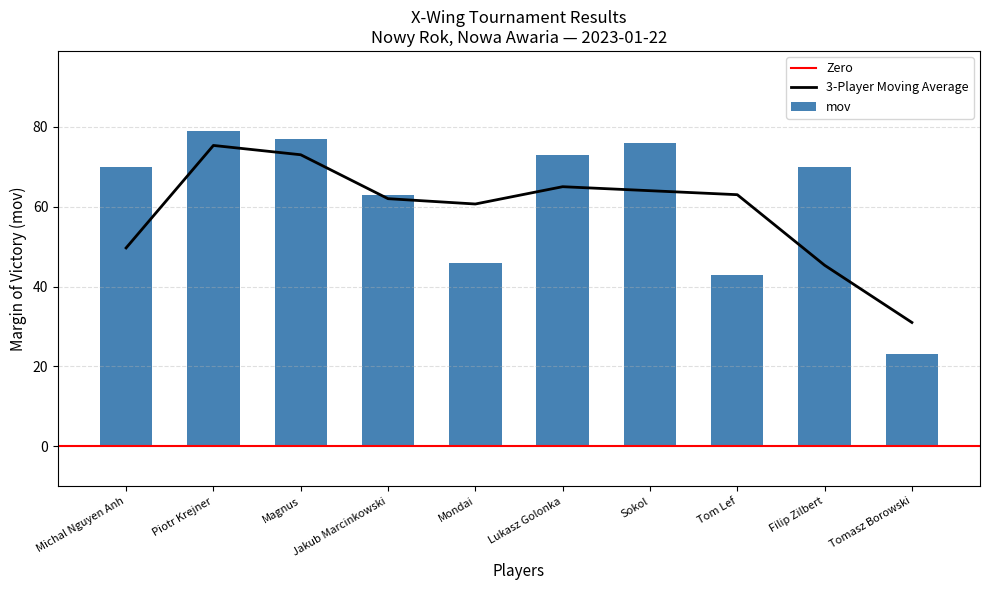

What position from the right is Tom Lef?

3